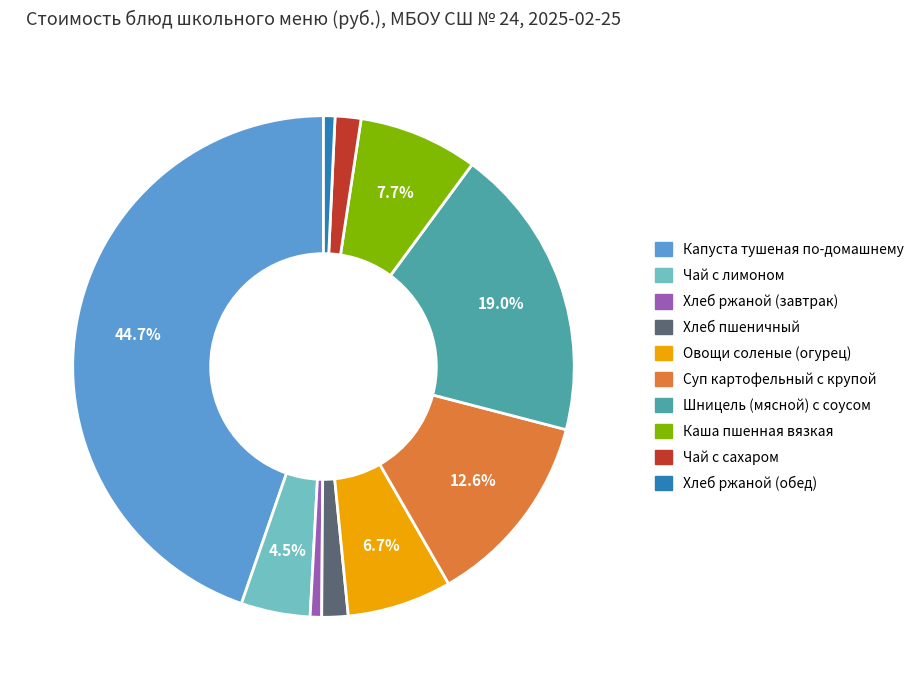

Between Шницель (мясной) с соусом and Чай с сахаром, which is larger?

Шницель (мясной) с соусом